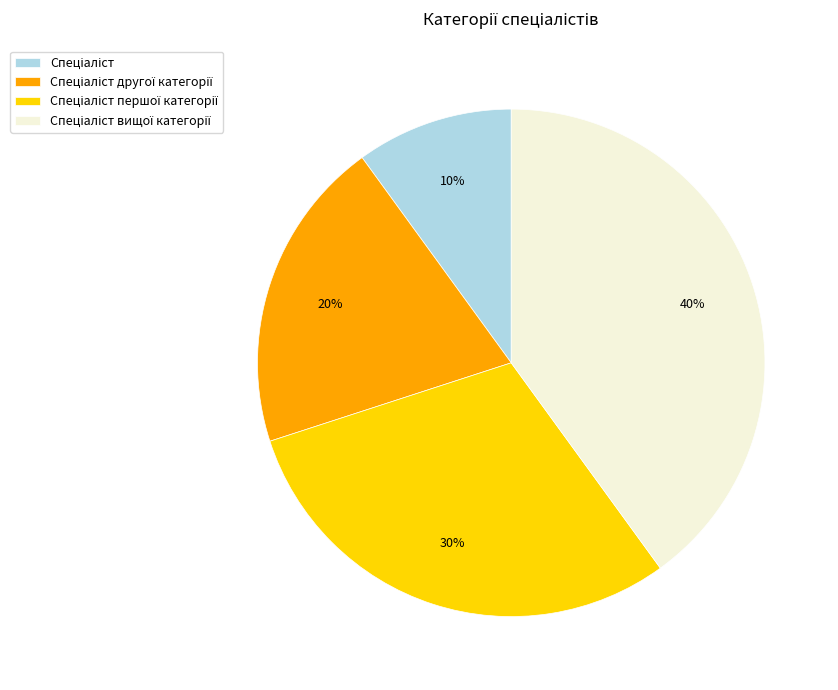

To the nearest percent, what is the difference between the largest and smallest slice percentages?

30%